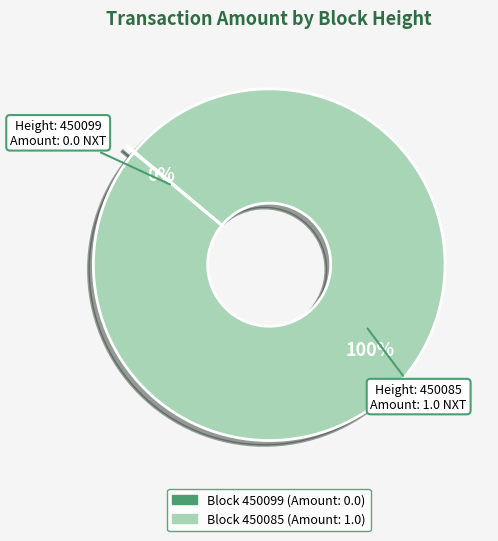

To the nearest percent, what is the difference between the largest and smallest slice percentages?

100%